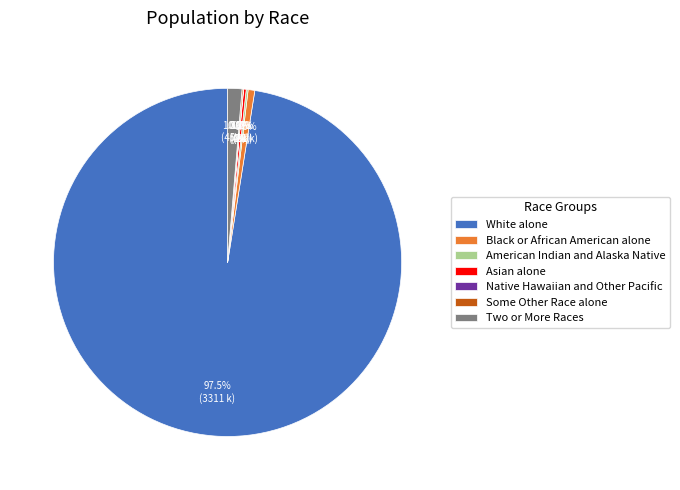

Which slice is the largest?

White alone